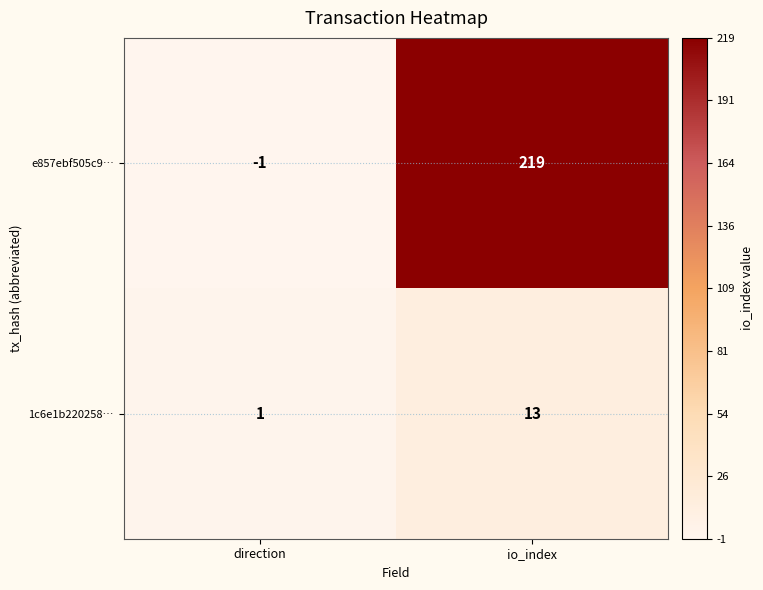

At io_index, list the series in order from largest to smallest.

e857ebf505c9…, 1c6e1b220258…